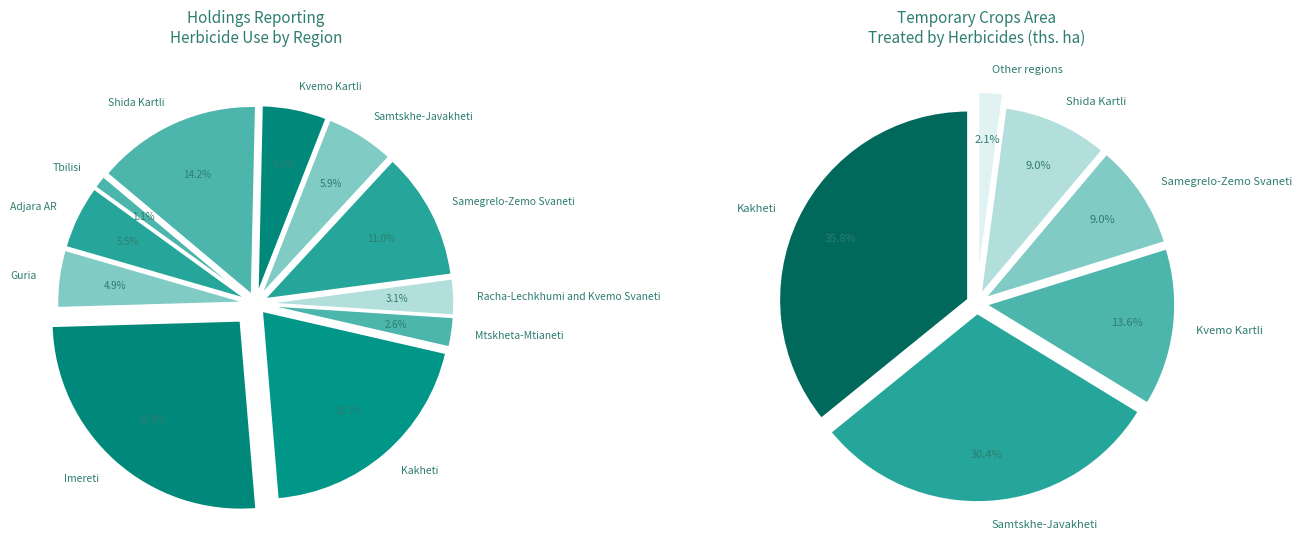

Rank the categories by value from lowest to highest.

Tbilisi, Mtskheta-Mtianeti, Racha-Lechkhumi and Kvemo Svaneti, Guria, Adjara AR, Kvemo Kartli, Samtskhe-Javakheti, Samegrelo-Zemo Svaneti, Shida Kartli, Kakheti, Imereti